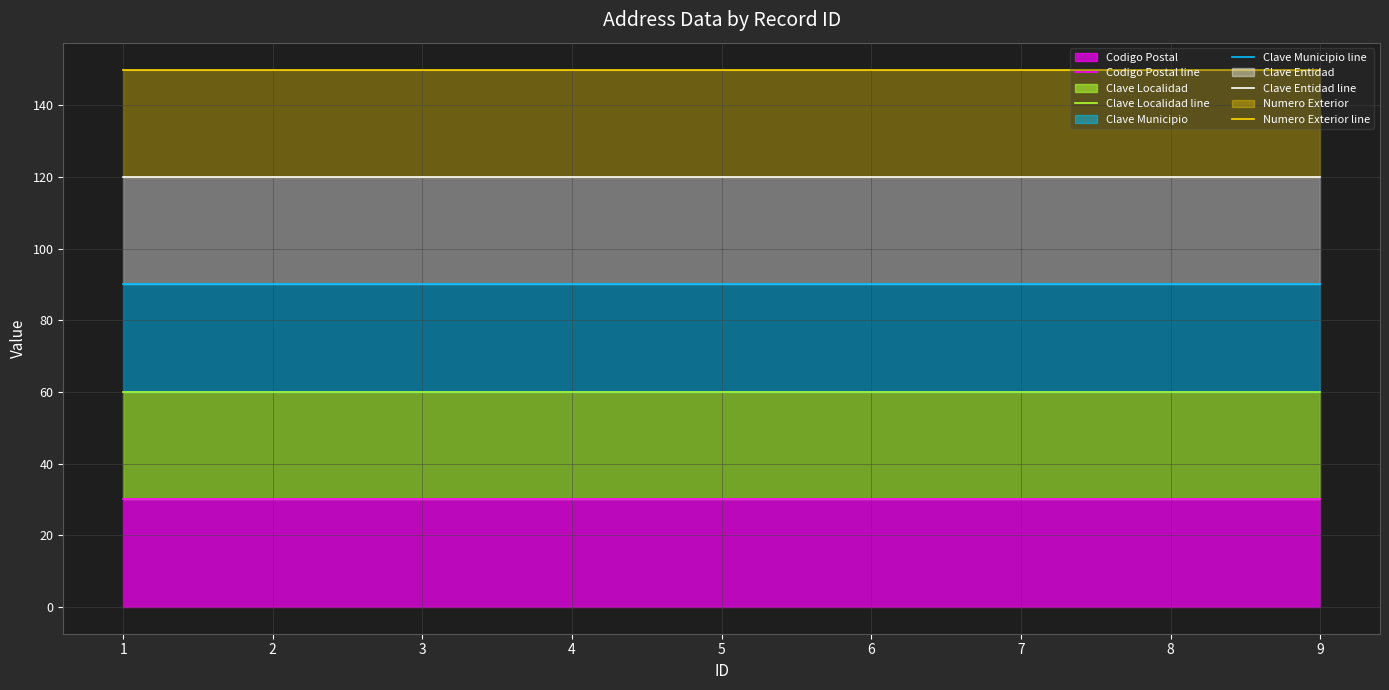

Is the value of Clave Localidad line at 6 greater than the value of Clave Municipio line at 5?

No